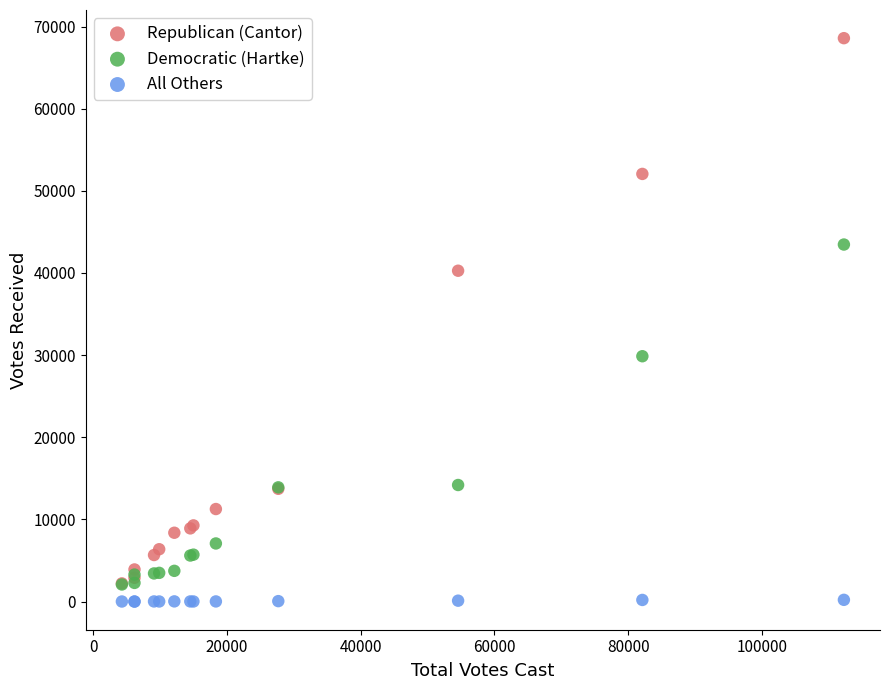

In the Democratic (Hartke) series, what Y value is closest to 22772?

29868